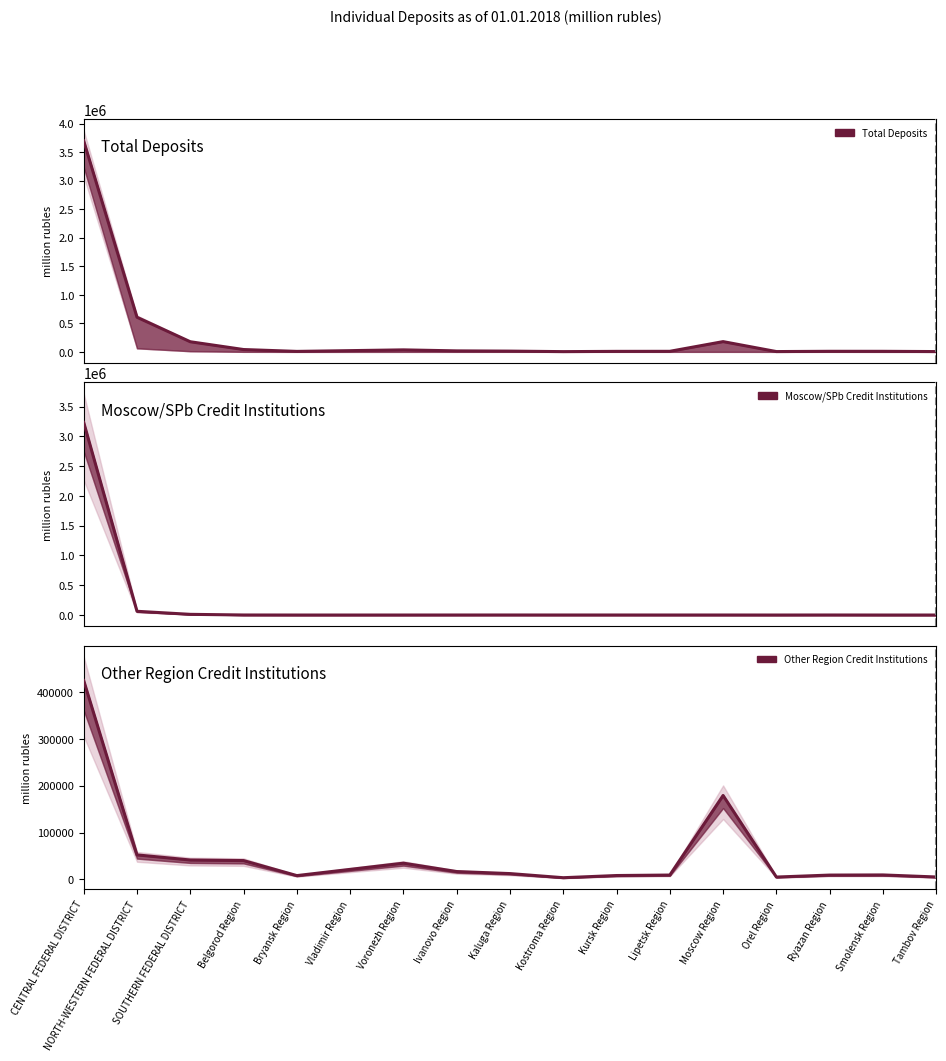

Does the chart have visible grid lines?

No